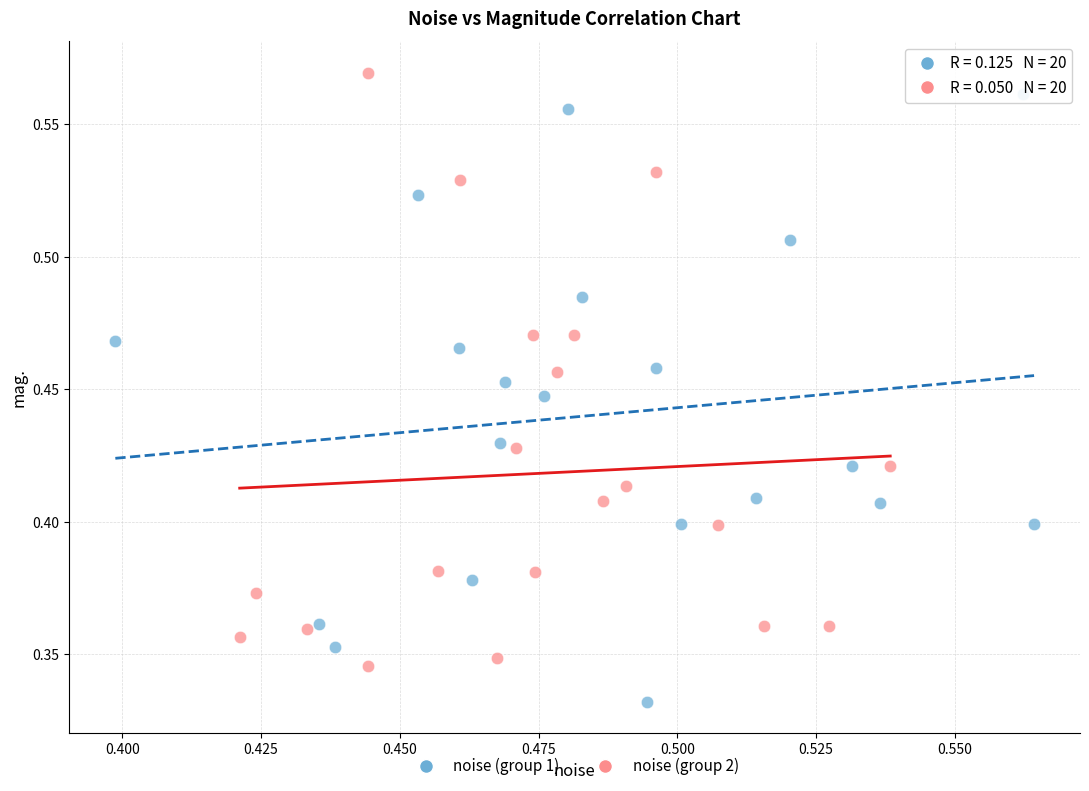

Which series reaches the minimum Y coordinate?

noise (group 1)